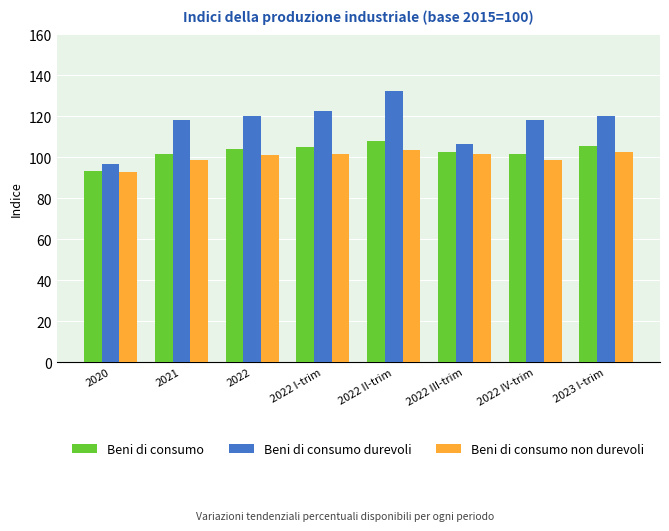

Is it true that Beni di consumo equals 157.8 at 2022 IV-trim?

False